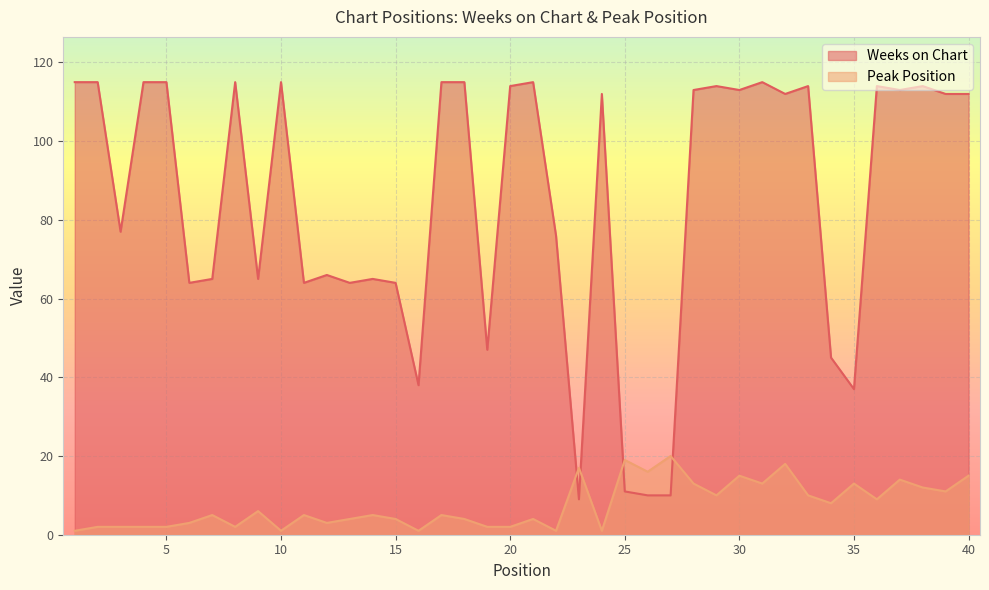

How many distinct data groups are displayed?

2